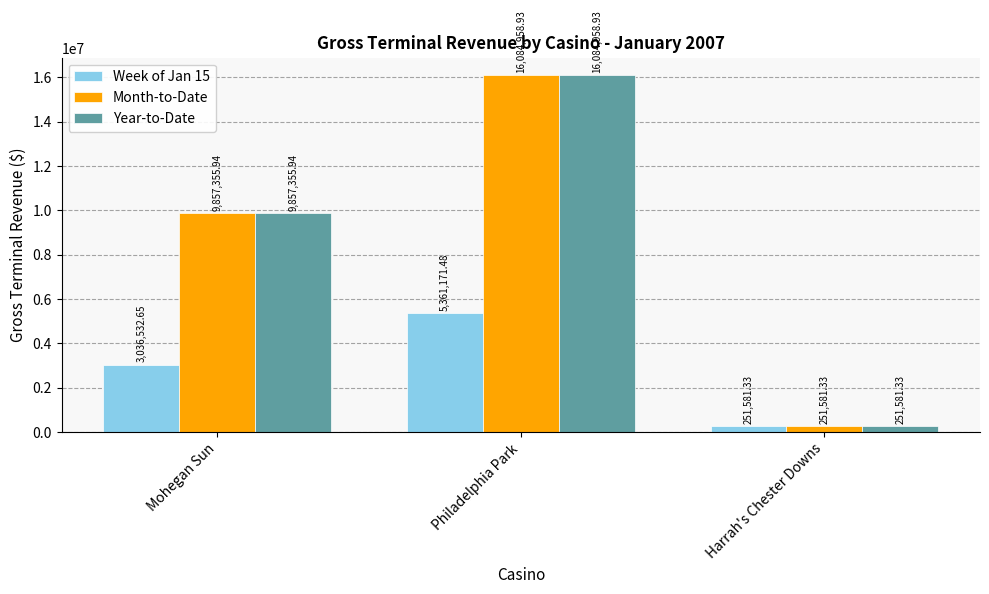

Rank the categories by Month-to-Date value from highest to lowest.

Philadelphia Park, Mohegan Sun, Harrah's Chester Downs